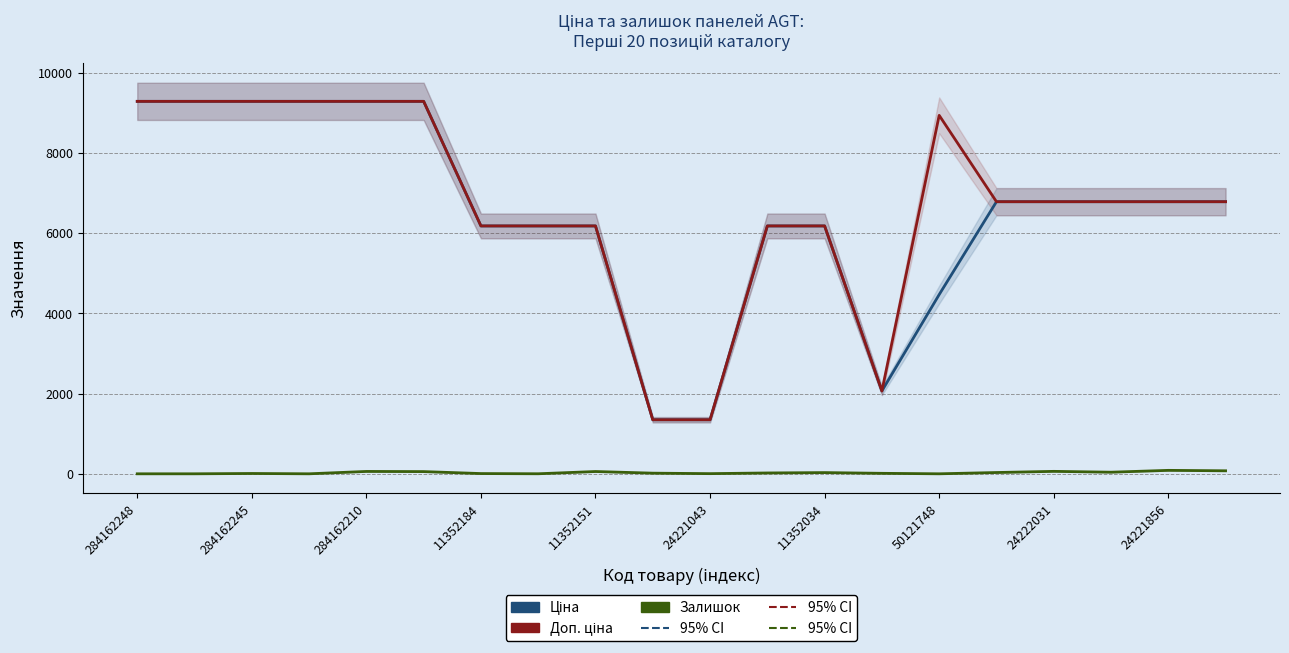

Which series changed the most between 284162245 and 24222031?

Ціна